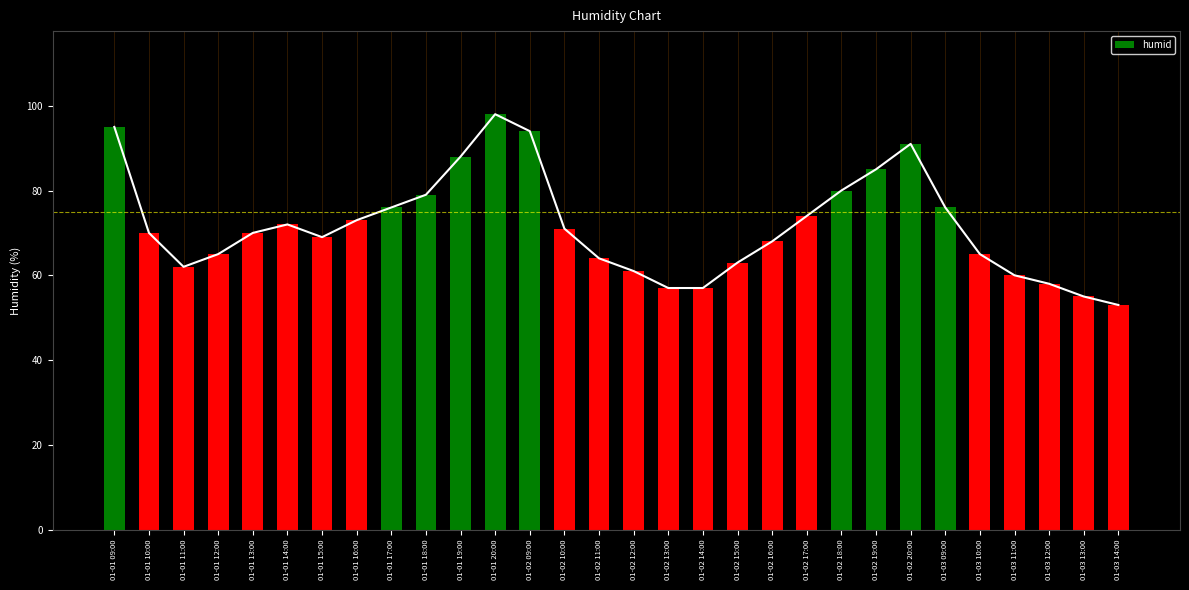

What is the difference between the values at 01-03 09:00 and 01-02 17:00?

2